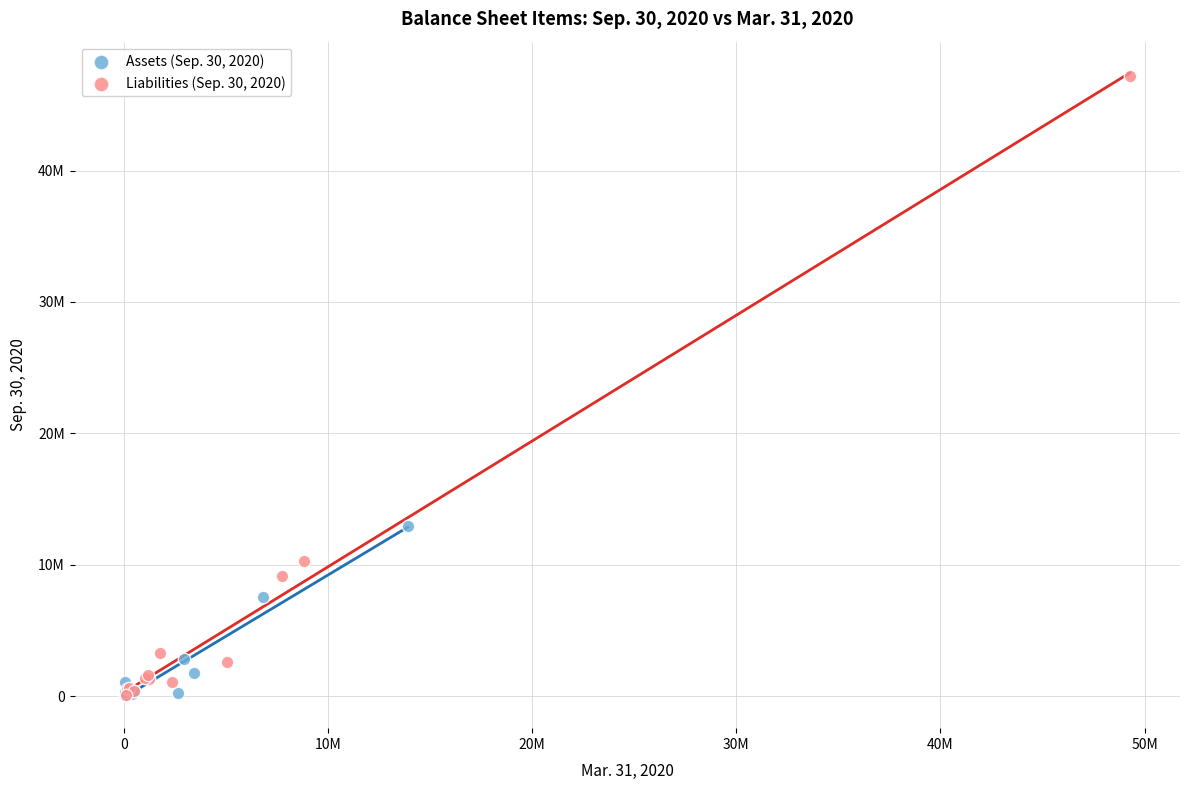

What are all the series names shown in the legend?

Assets (Sep. 30, 2020), Liabilities (Sep. 30, 2020)